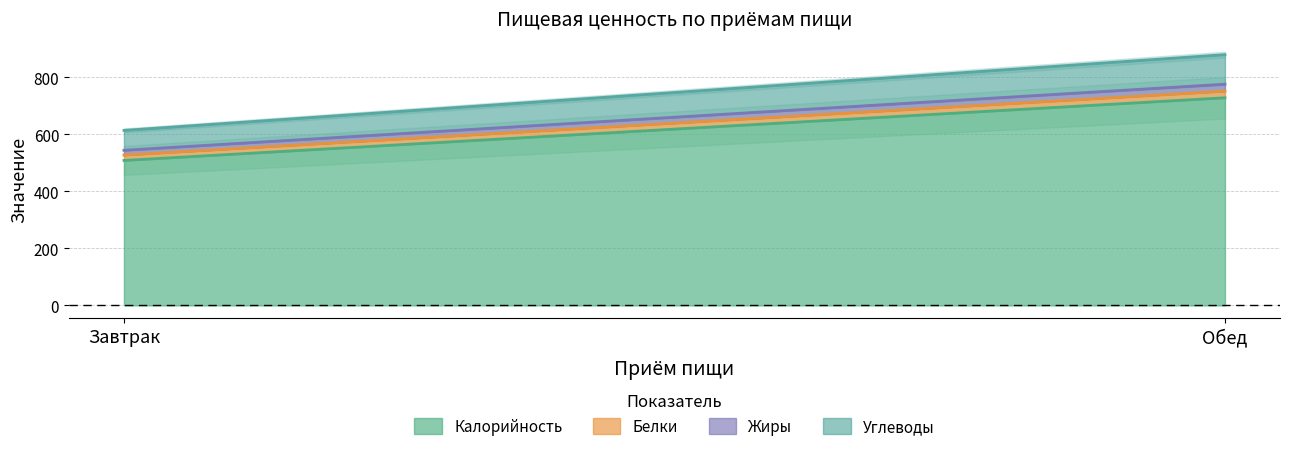

Read the Калорийность value at Завтрак.

508.6